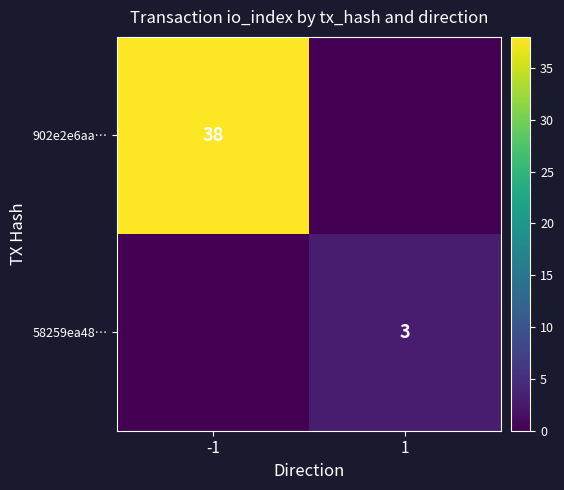

Is the value of 902e2e6aa… at -1 greater than the value of 58259ea48… at 1?

Yes